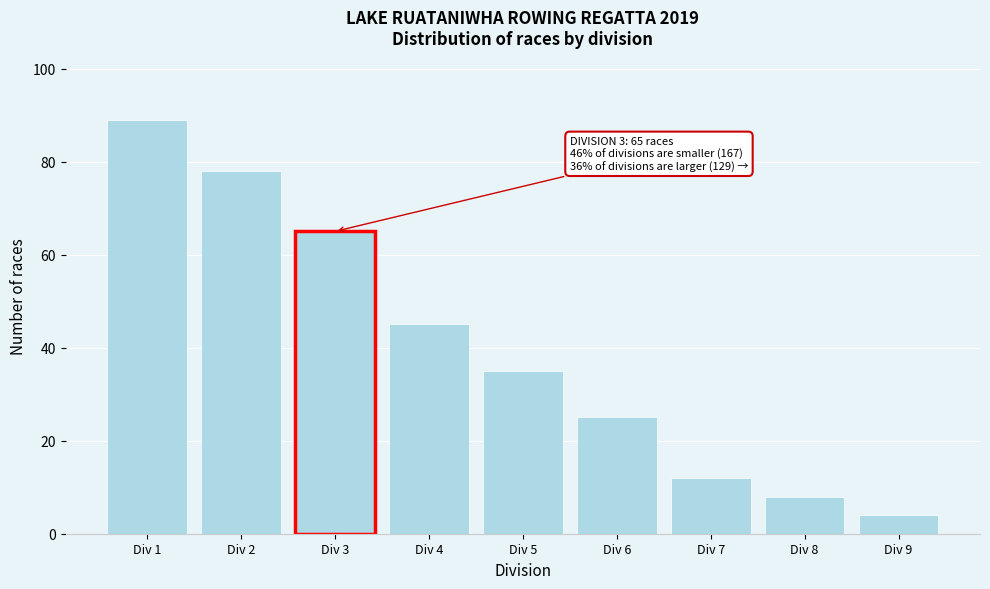

Reading right to left, transcribe all the data shown in this chart.

4	8	12	25	35	45	65	78	89